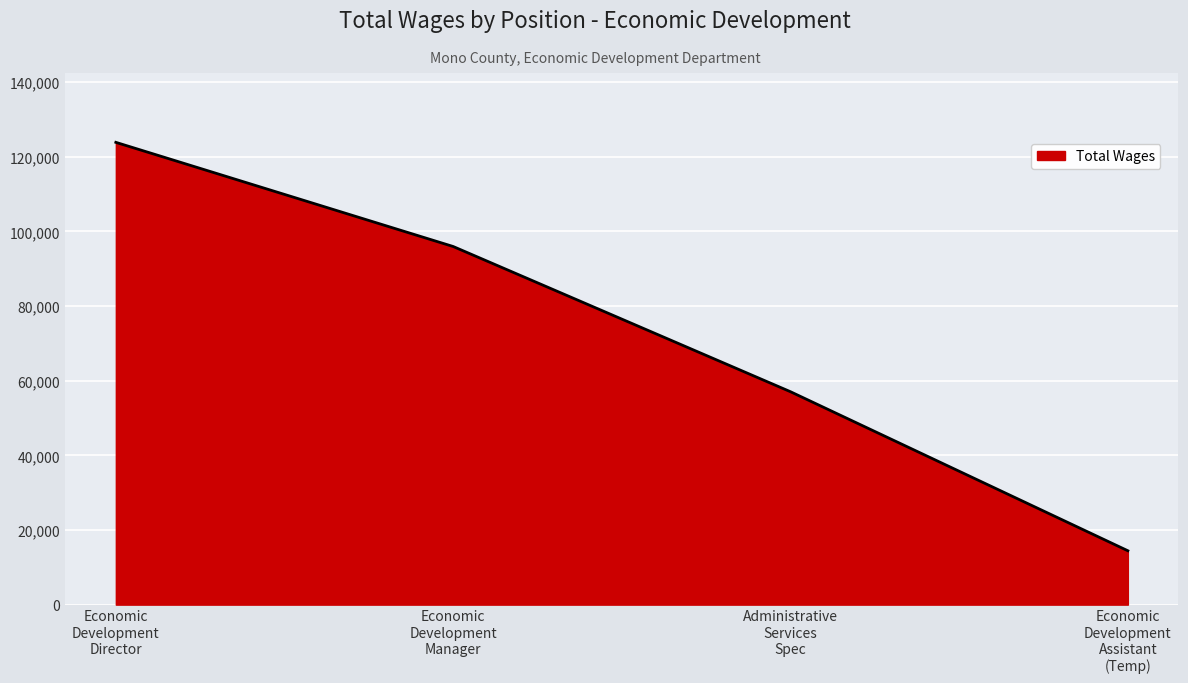

Does the chart display data point markers on the line(s)?

No